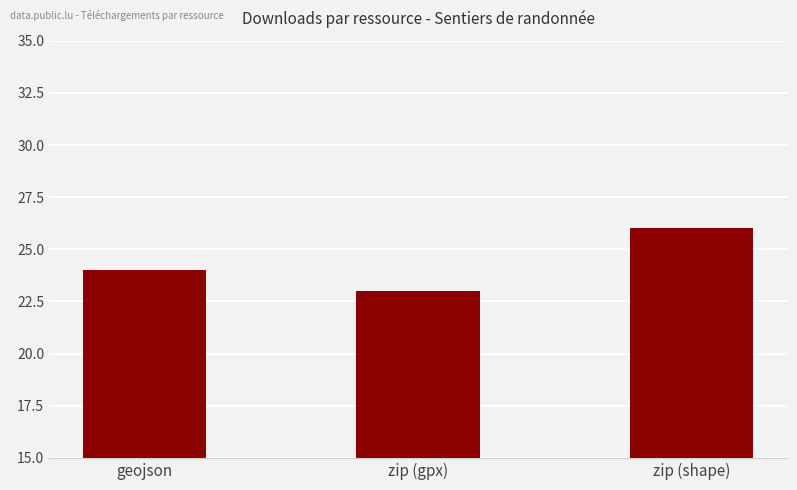

What is the average value?

24